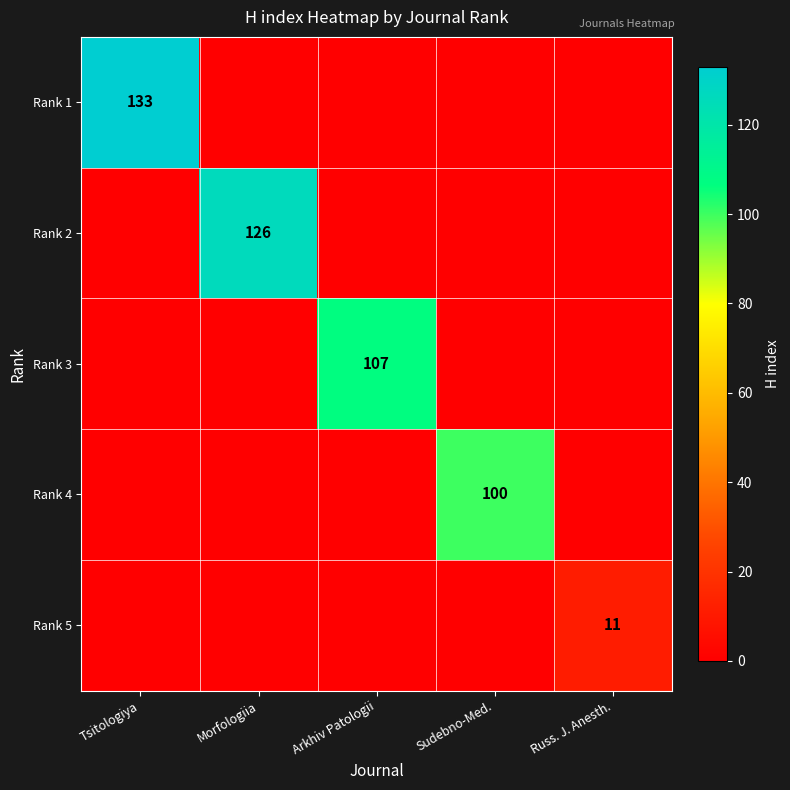

Between Morfologiia and Tsitologiya, which is larger?

Tsitologiya